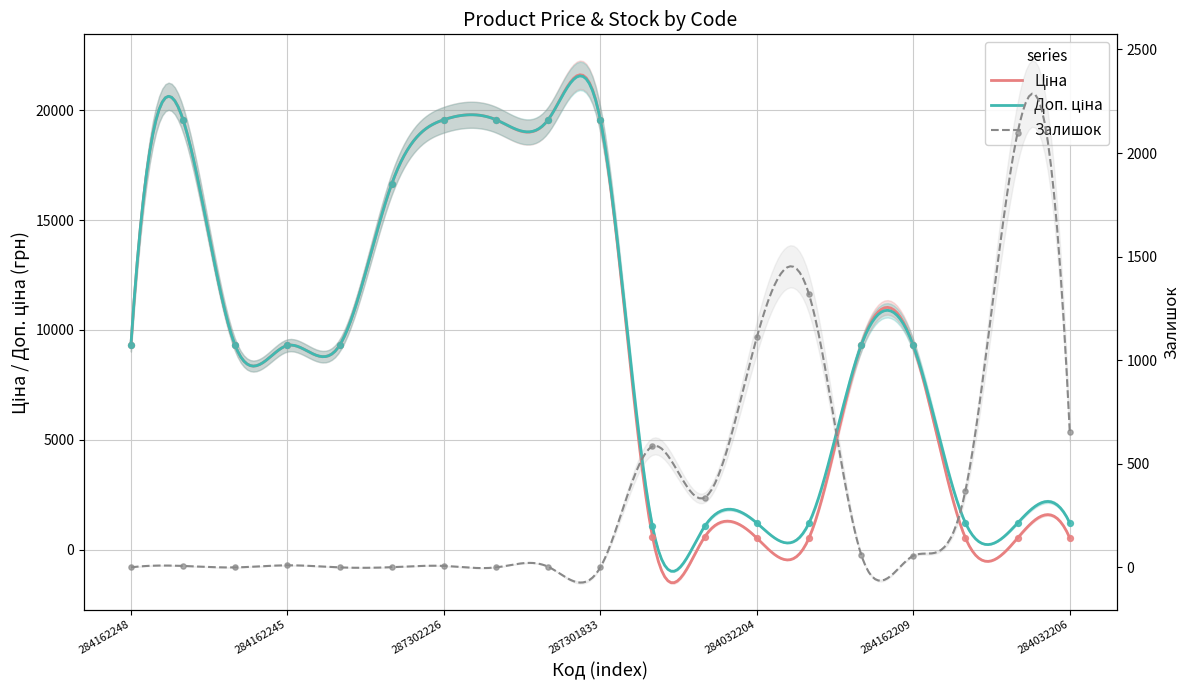

What are all the series names shown in the legend?

Ціна, Доп. ціна, Залишок